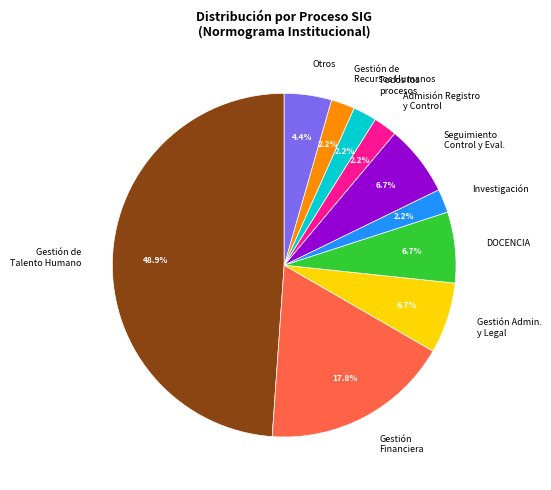

How many slices are in this pie chart?

10